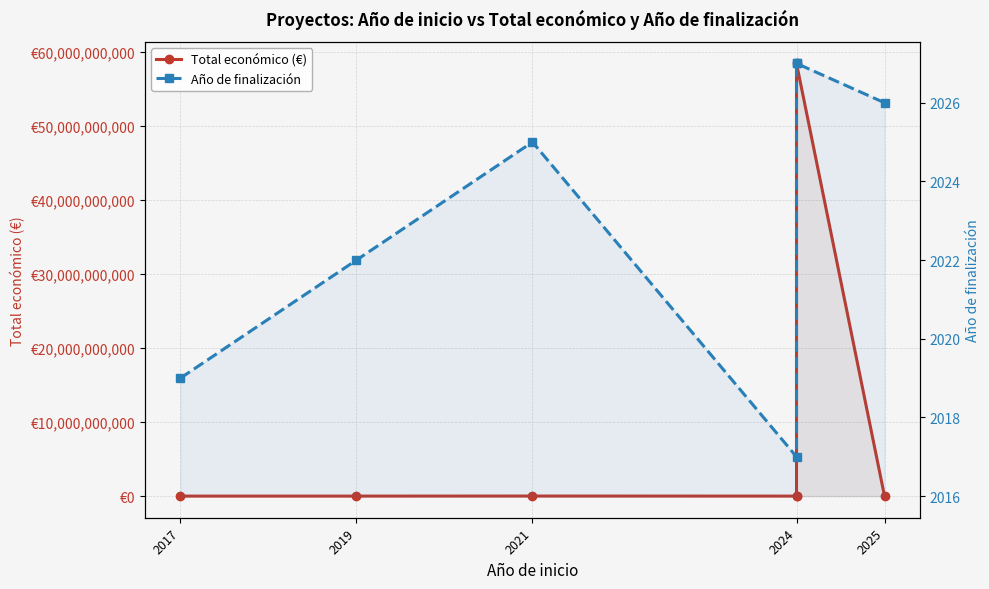

At which label is Total económico (€) closest to 29231473357?

2021